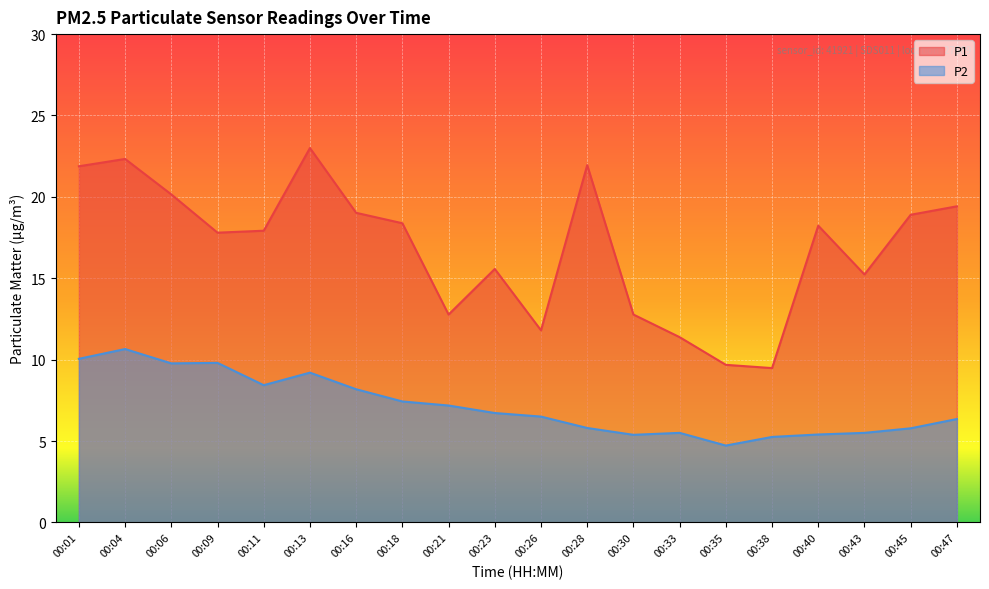

Which series has the largest total across all categories?

P1